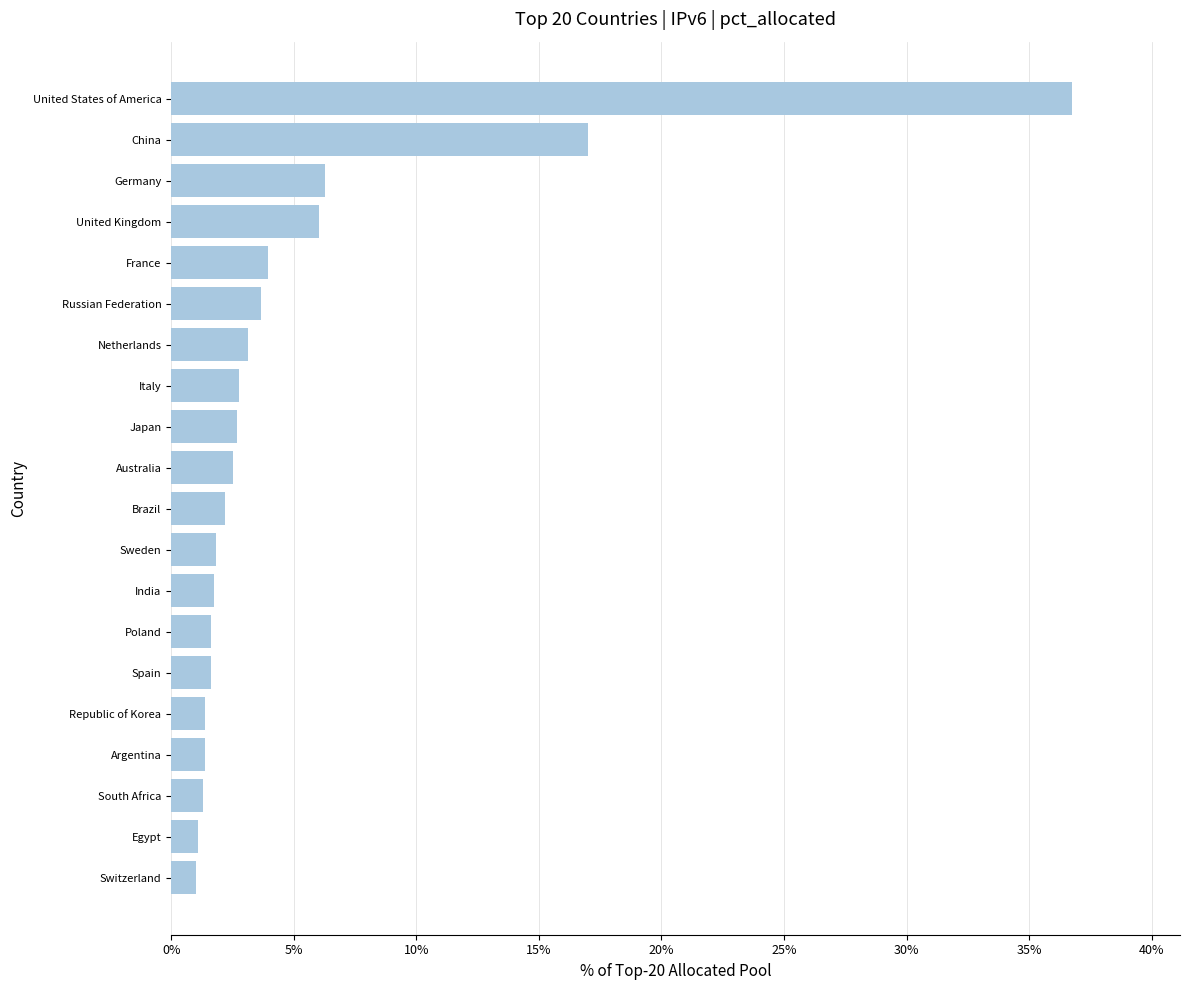

Between Argentina and France, which is larger?

France